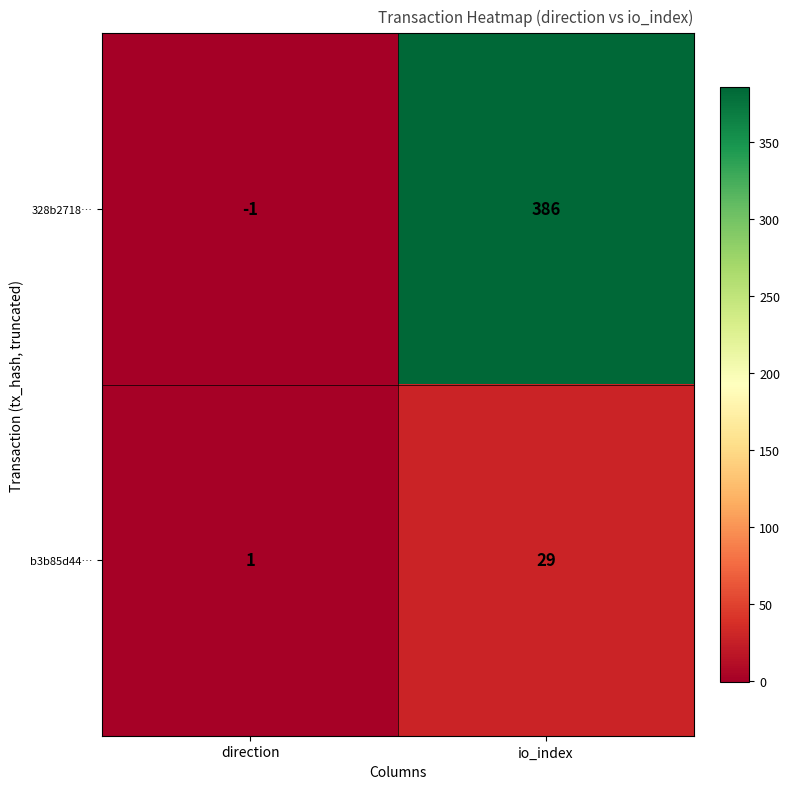

Count the number of data series in this chart.

2